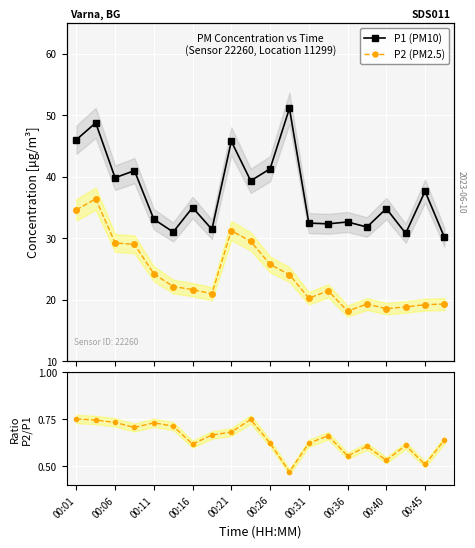

Does the chart display data point markers on the line(s)?

Yes